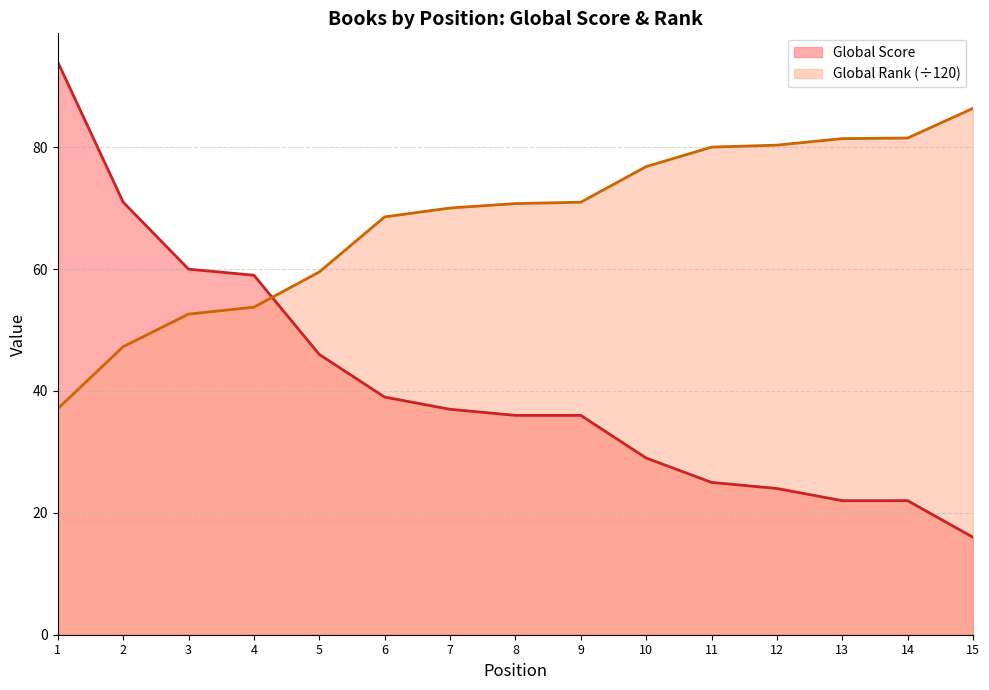

What is the total value across all series at 15?

102.4